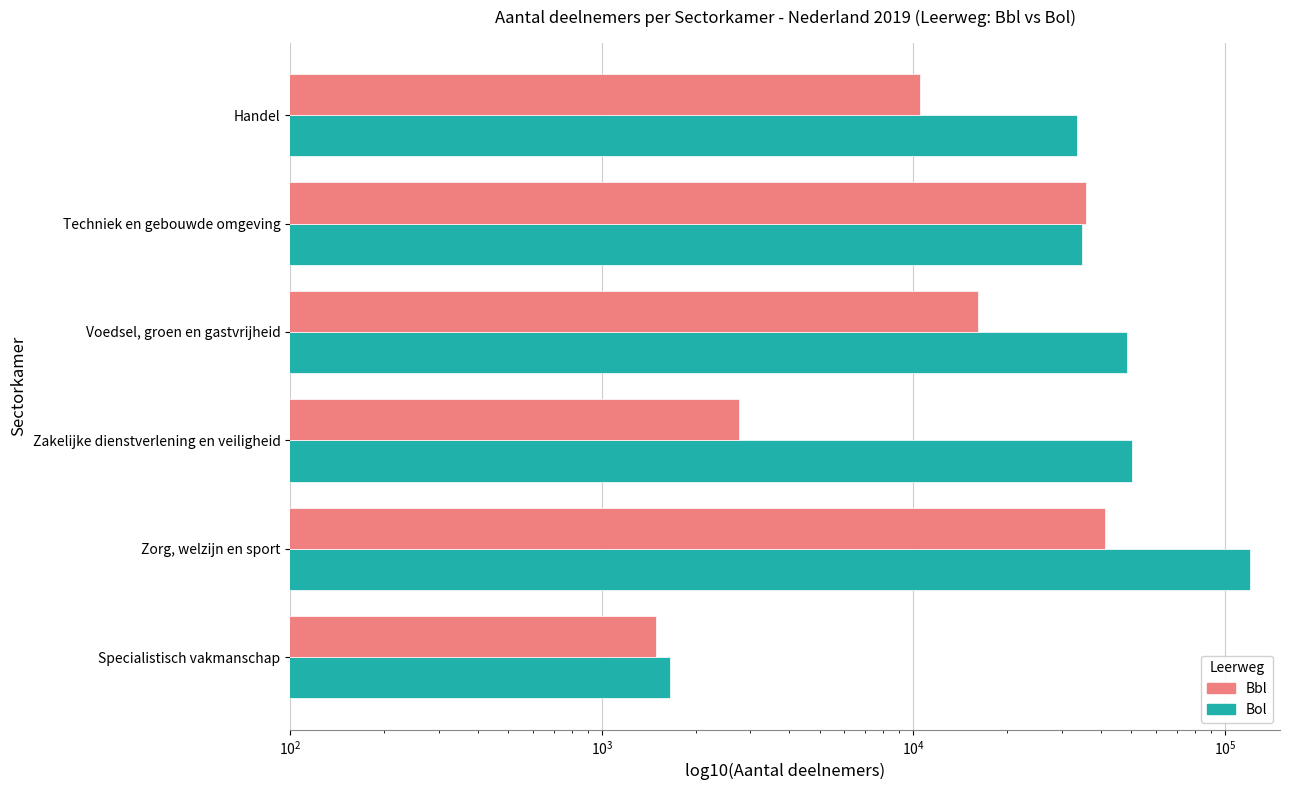

The value of Bbl at Techniek en gebouwde omgeving is 16136. True or false?

False